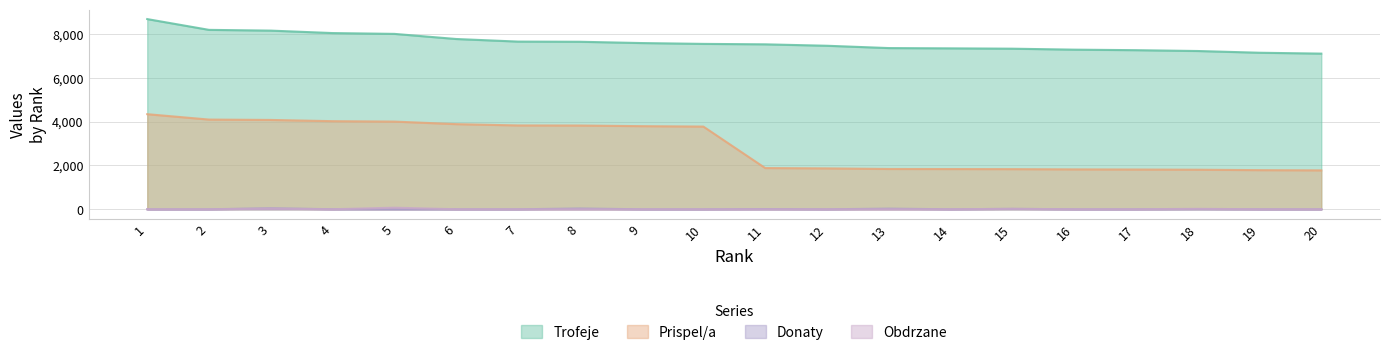

True or false: Obdrzane has more than 1 points higher than both neighbors.

True